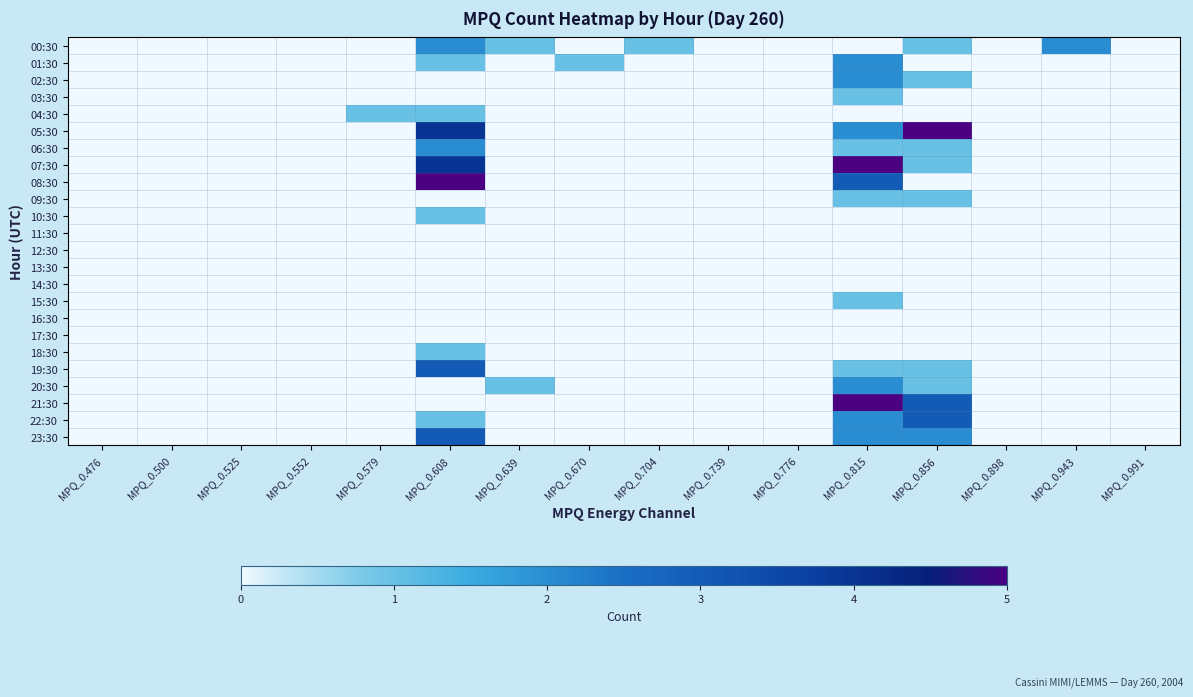

What is the spread (max minus min) of values at MPQ_0.608?

5